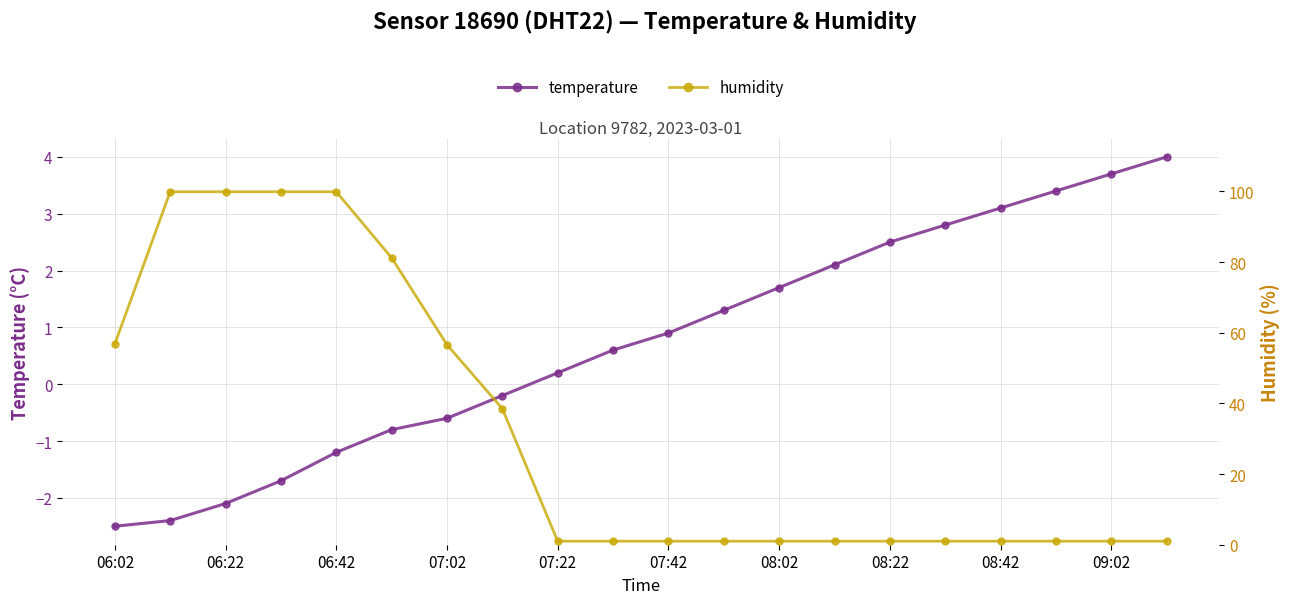

The value of temperature at 09:02 is 3.7. True or false?

True